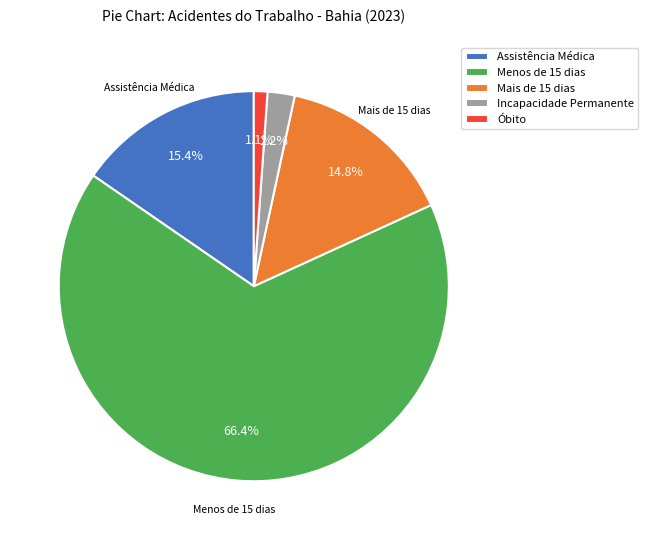

How many segments does this pie chart have?

5